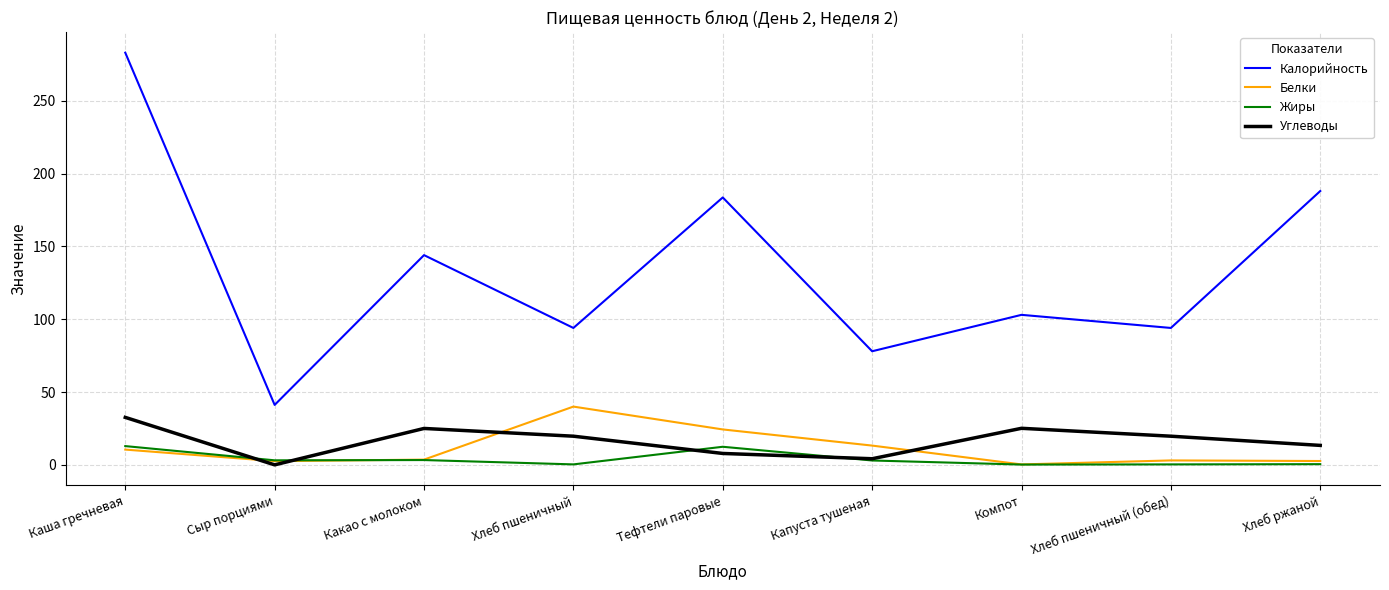

Which series has the largest total across all categories?

Калорийность